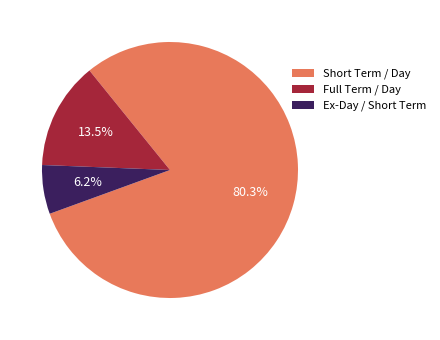

What is the largest slice in the pie chart?

Short Term / Day